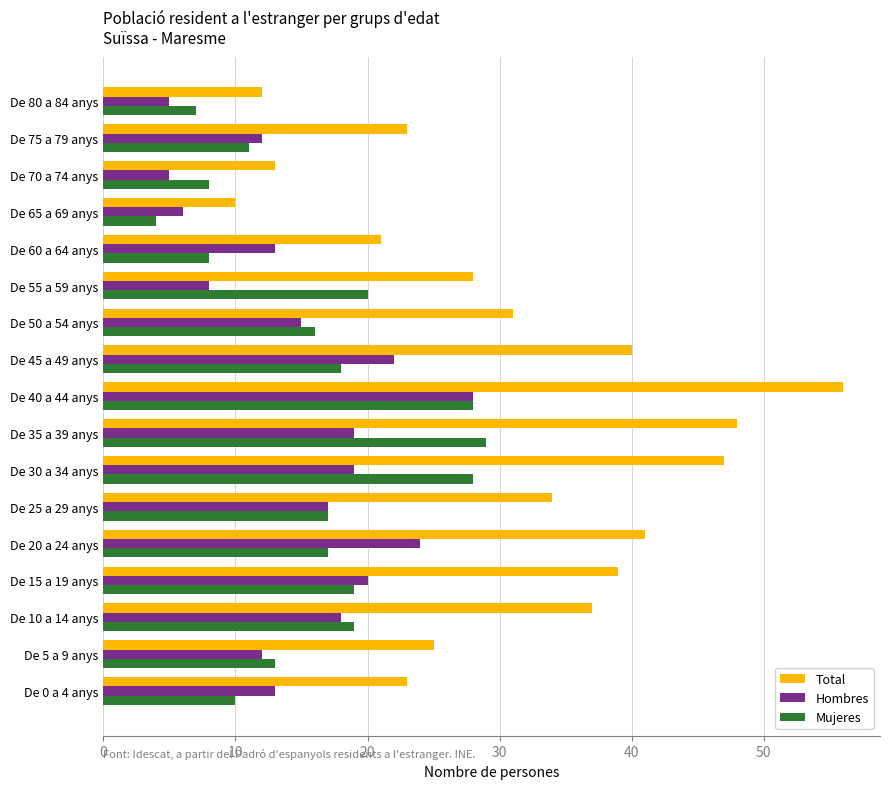

Which series has the largest total across all categories?

Total